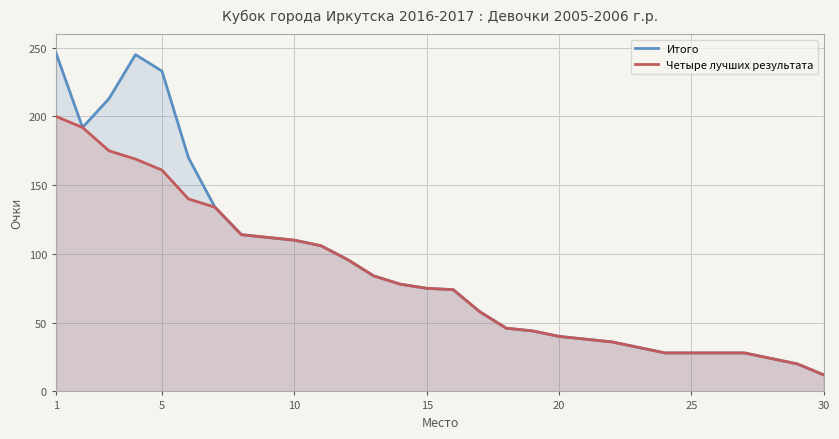

True or false: Четыре лучших результата has a value of 110 at 10.

True